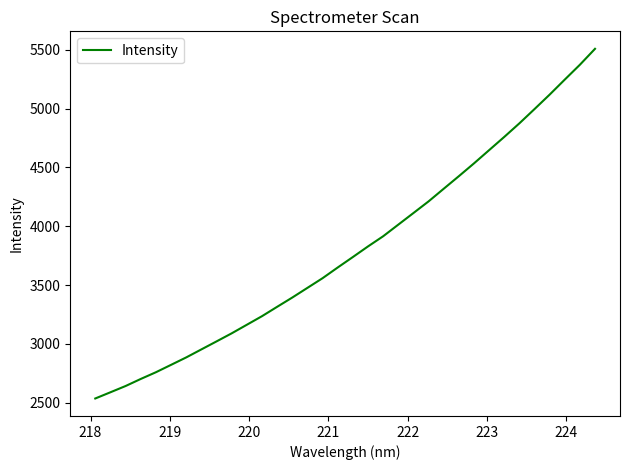

What is the difference between the maximum and minimum values?

2974.7